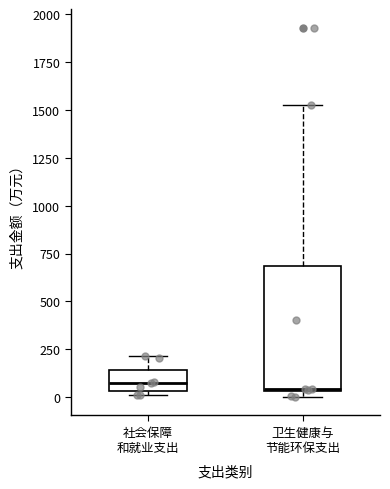

Which box is the tallest, from its lower edge to its upper edge?

卫生健康与 节能环保支出